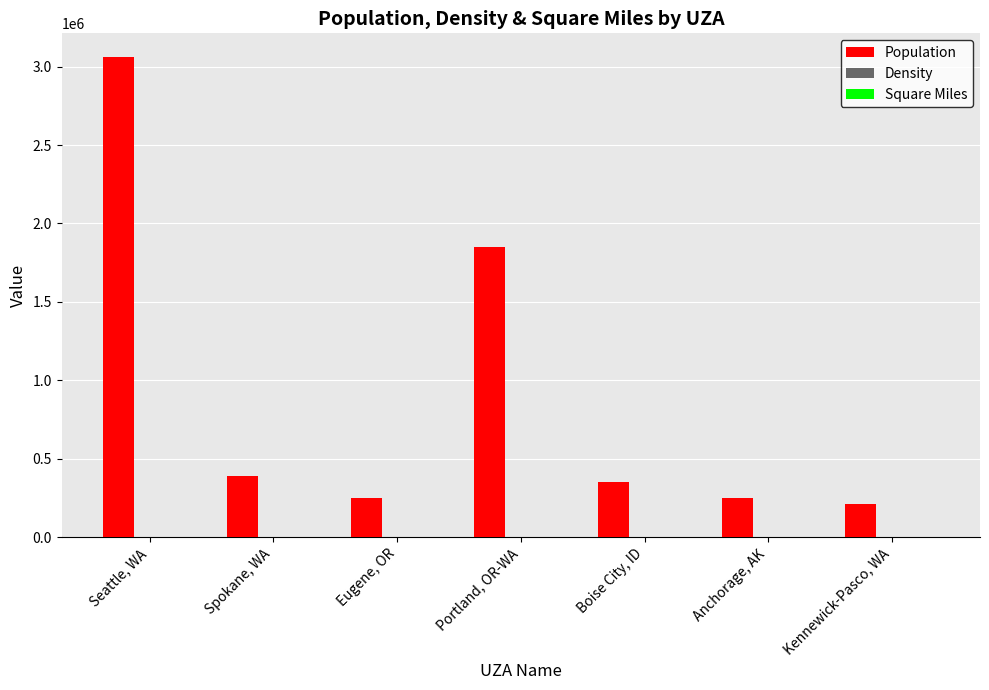

At which label is Population closest to 1635184?

Portland, OR-WA